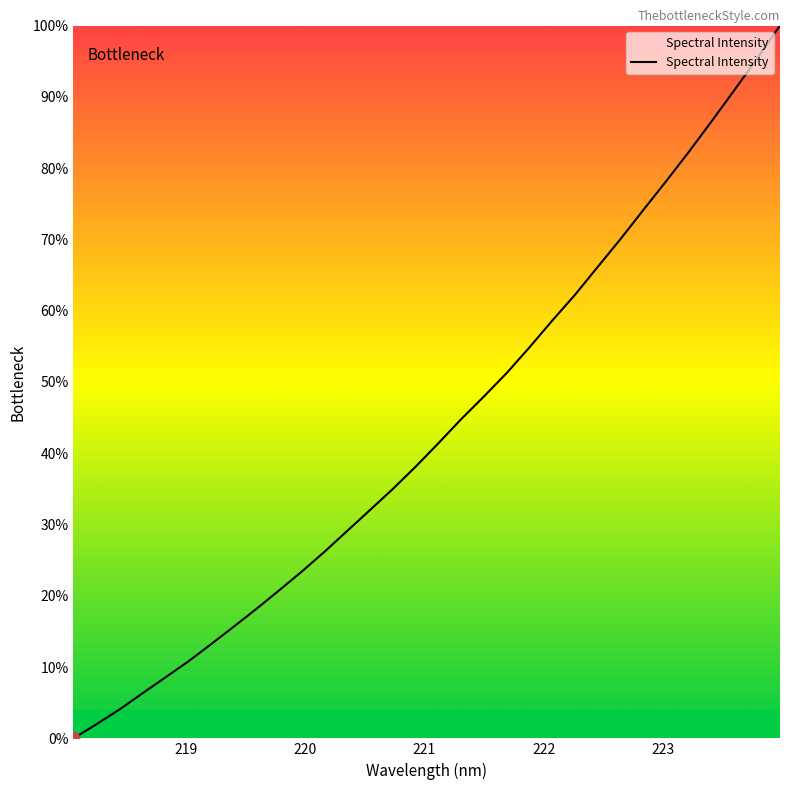

What is the difference between the maximum and minimum values?

100.0